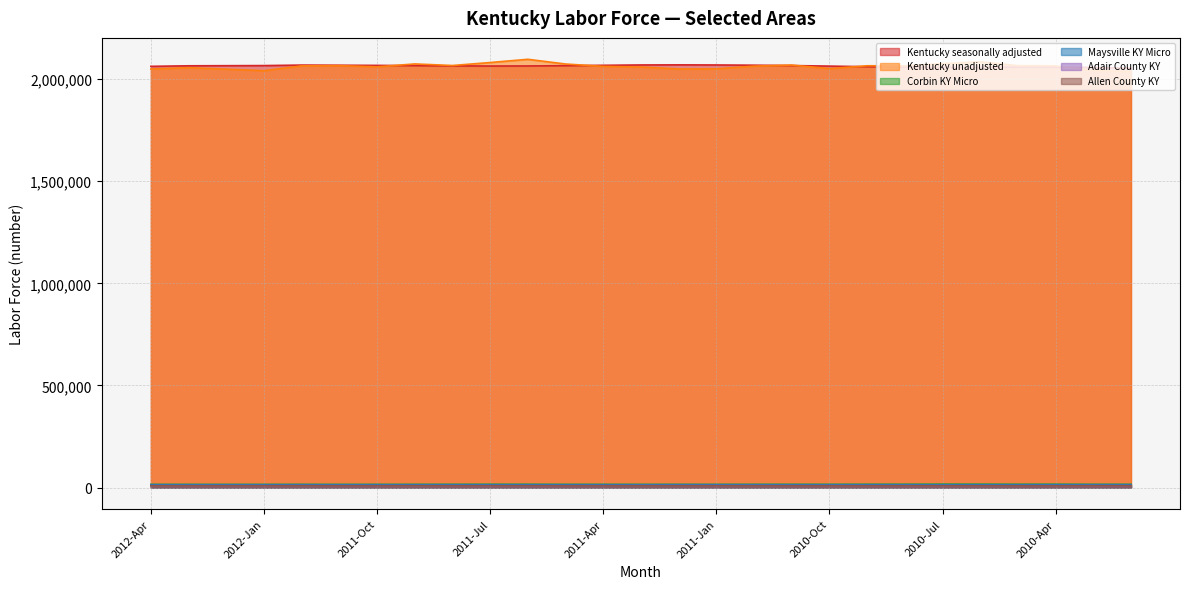

In Adair County KY, how many points are lower than both neighbors (excluding endpoints)?

7